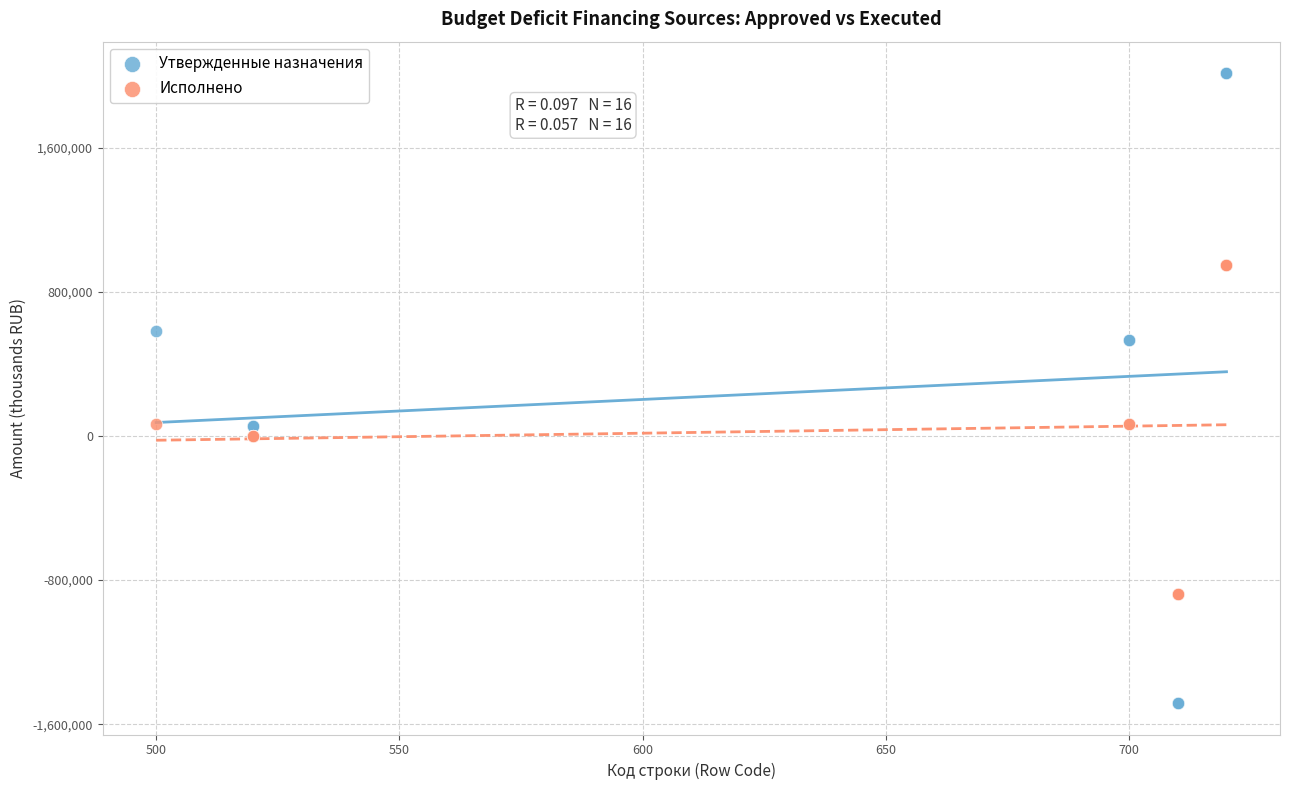

Which series reaches the minimum Y coordinate?

Утвержденные назначения